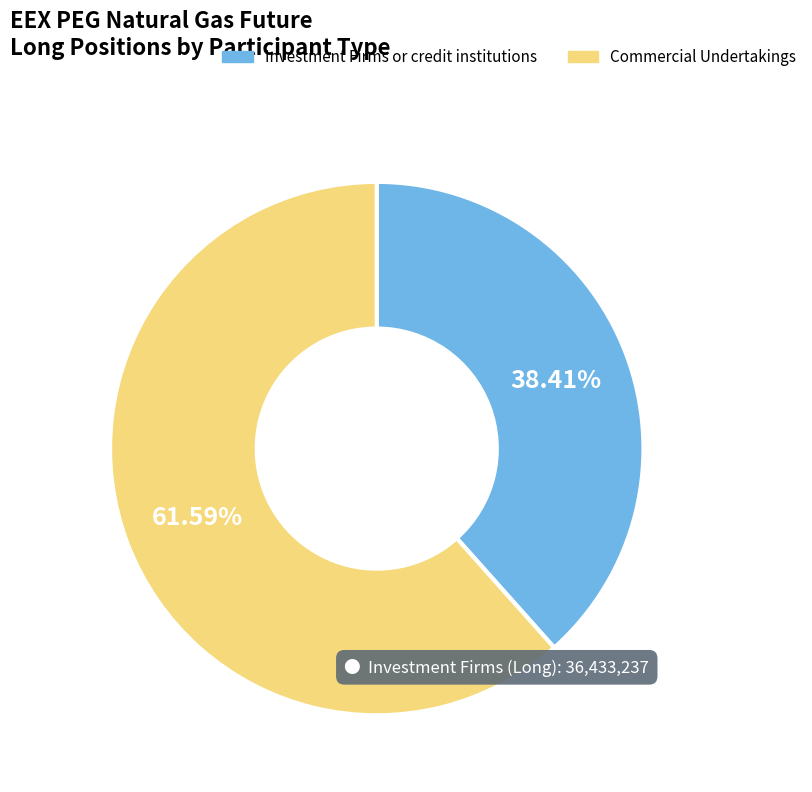

True or false: Investment Firms or credit institutions accounts for 38% of the total.

True